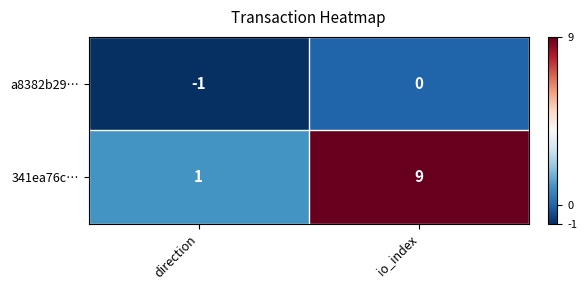

Reading left to right, list all the values displayed in this chart.

a8382b29…: direction=-1	io_index=0
341ea76c…: direction=1	io_index=9